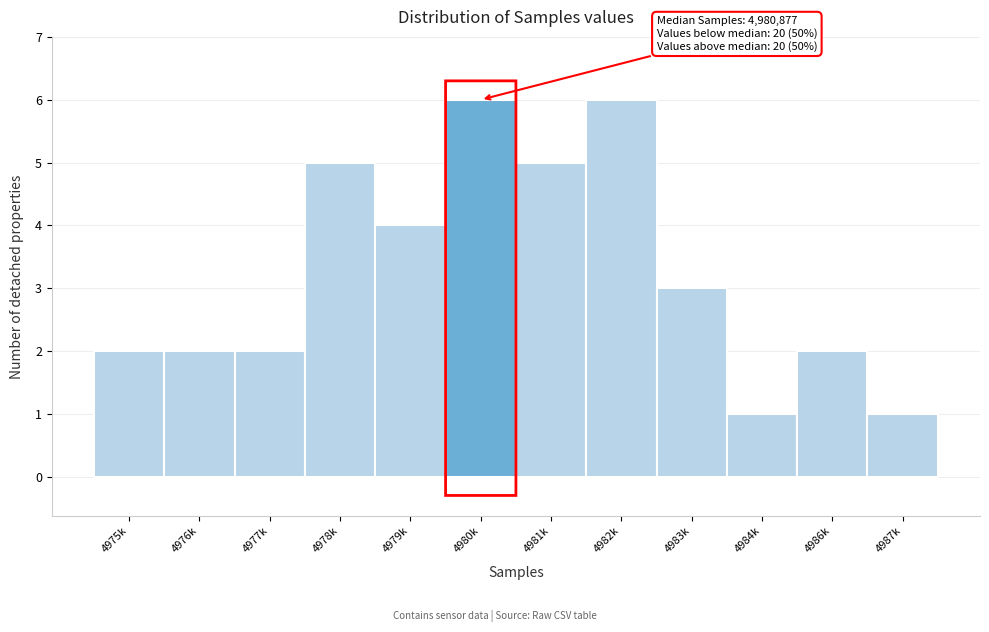

Reading left to right, extract all data points from this chart.

2	2	2	5	4	6	5	6	3	1	2	1